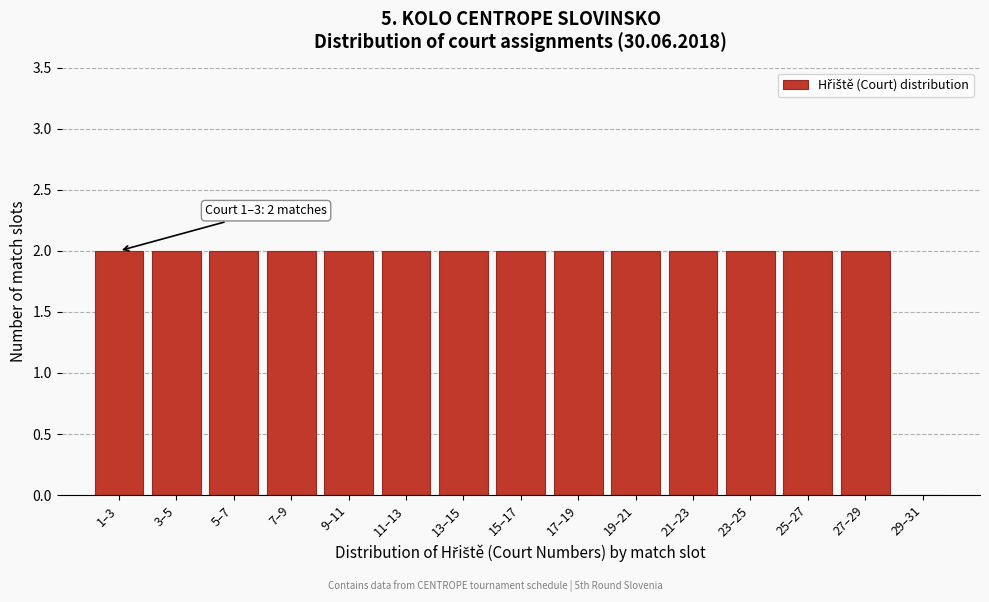

Reading right to left, extract all data points from this chart.

29–31=0	27–29=2	25–27=2	23–25=2	21–23=2	19–21=2	17–19=2	15–17=2	13–15=2	11–13=2	9–11=2	7–9=2	5–7=2	3–5=2	1–3=2